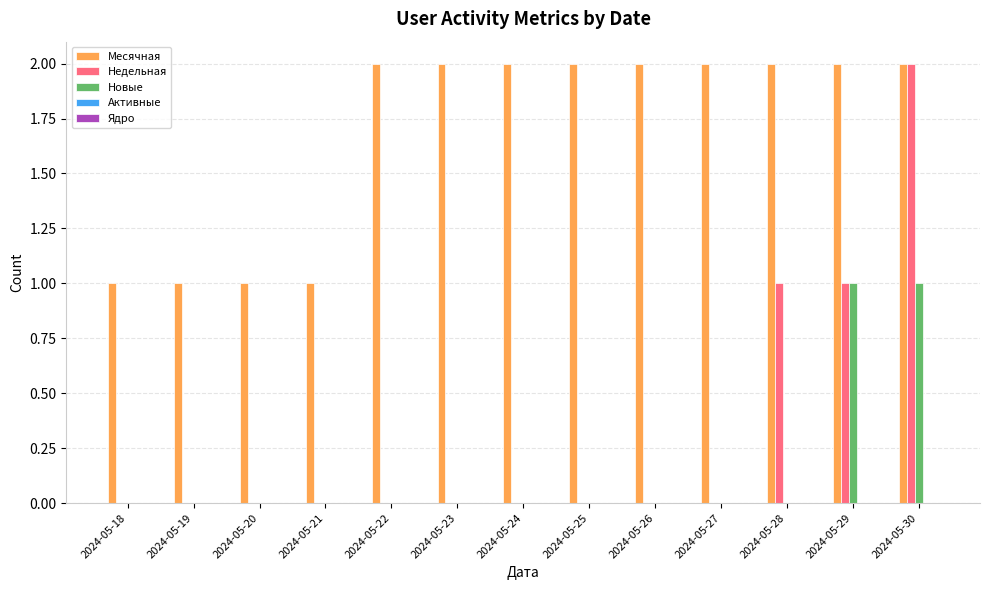

Is it true that Месячная equals 2 at 2024-05-22?

True